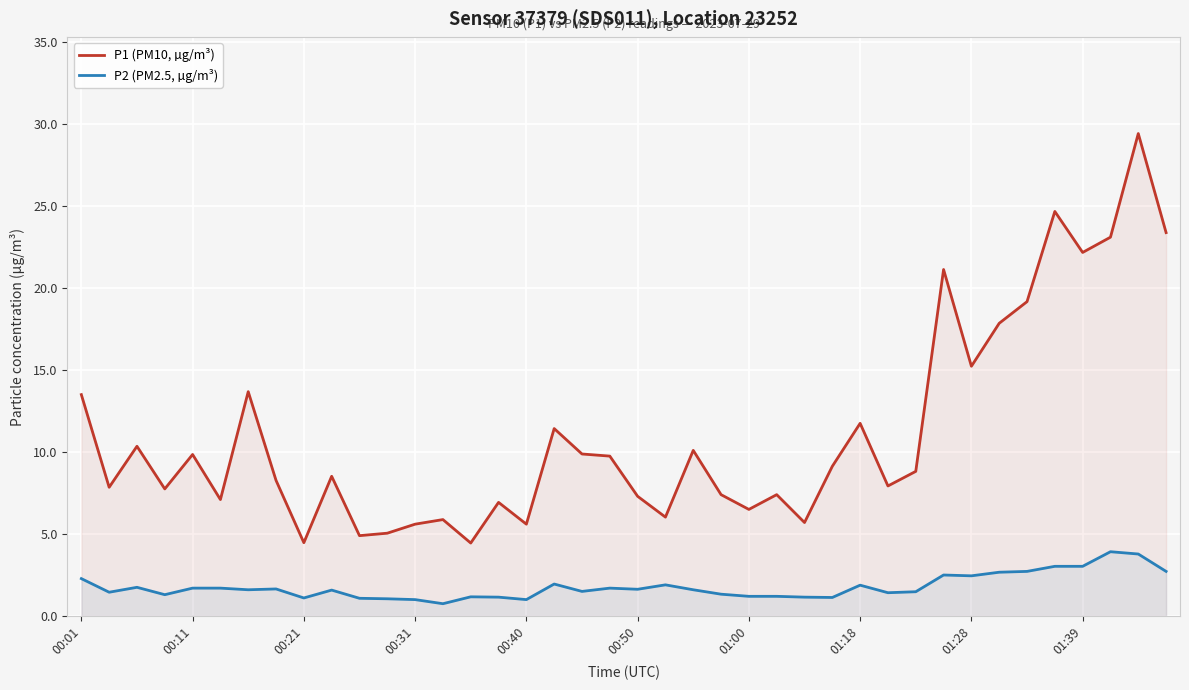

What are all the series names shown in the legend?

P1 (PM10, µg/m³), P2 (PM2.5, µg/m³)